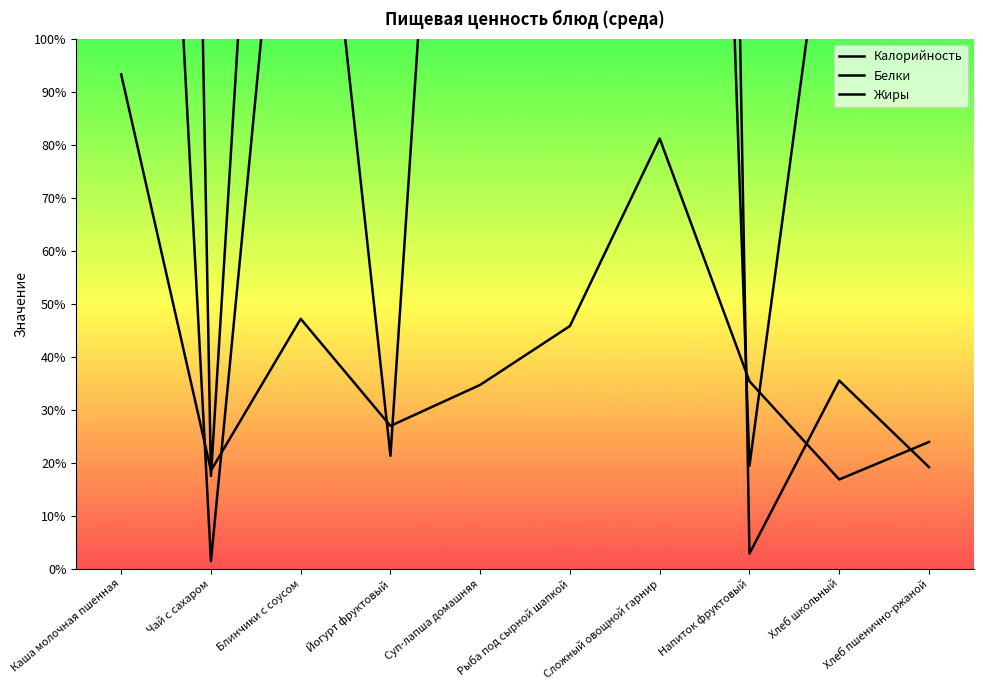

What position from the right is Суп-лапша домашняя?

6